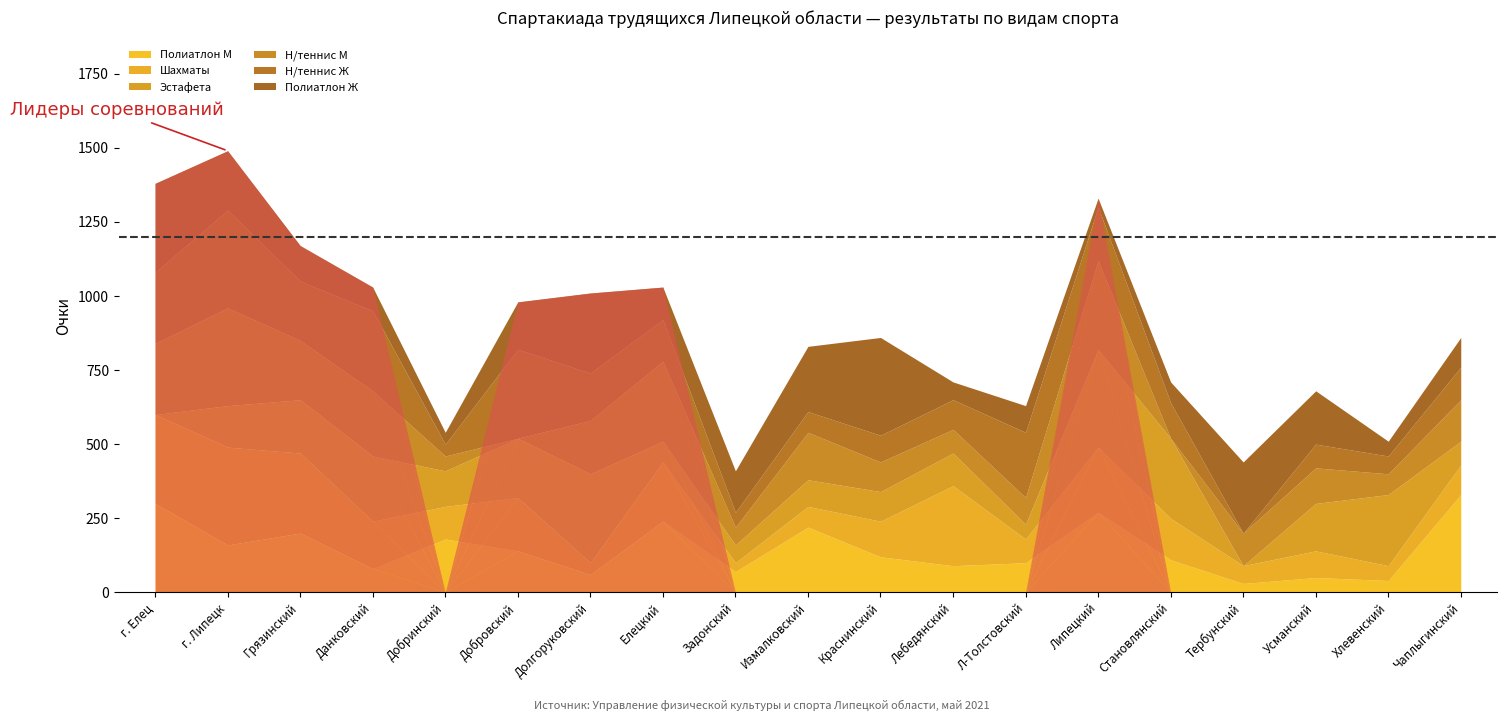

Where does the Шахматы series first go above 120?

г. Елец